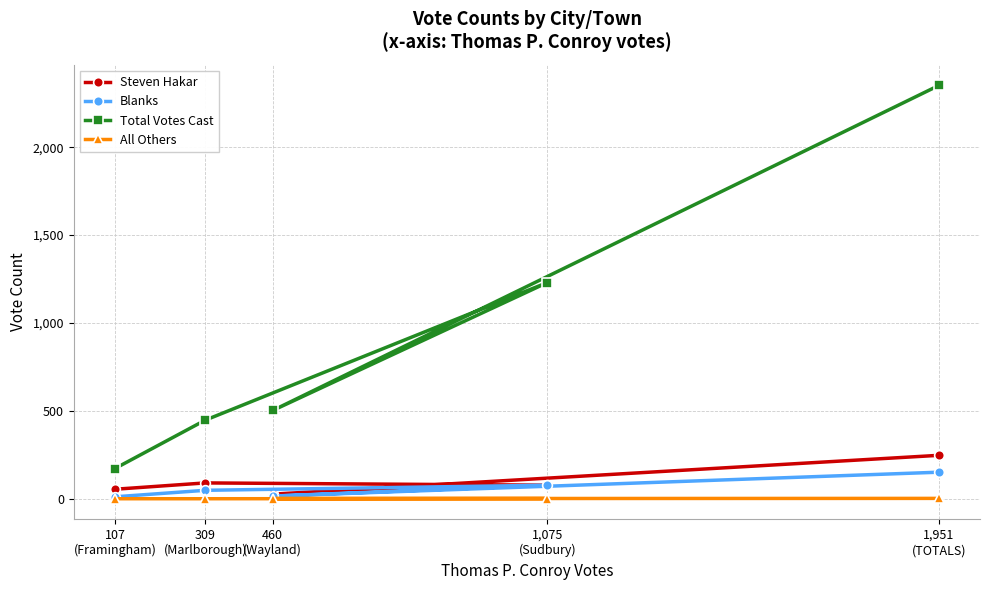

How many categories are shown in the chart?

5